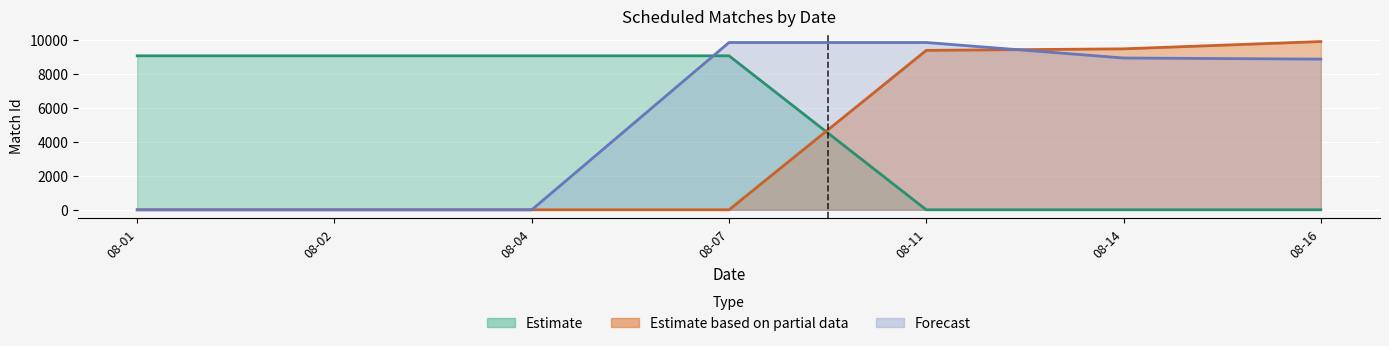

How many times do Estimate based on partial data and Estimate cross each other?

1